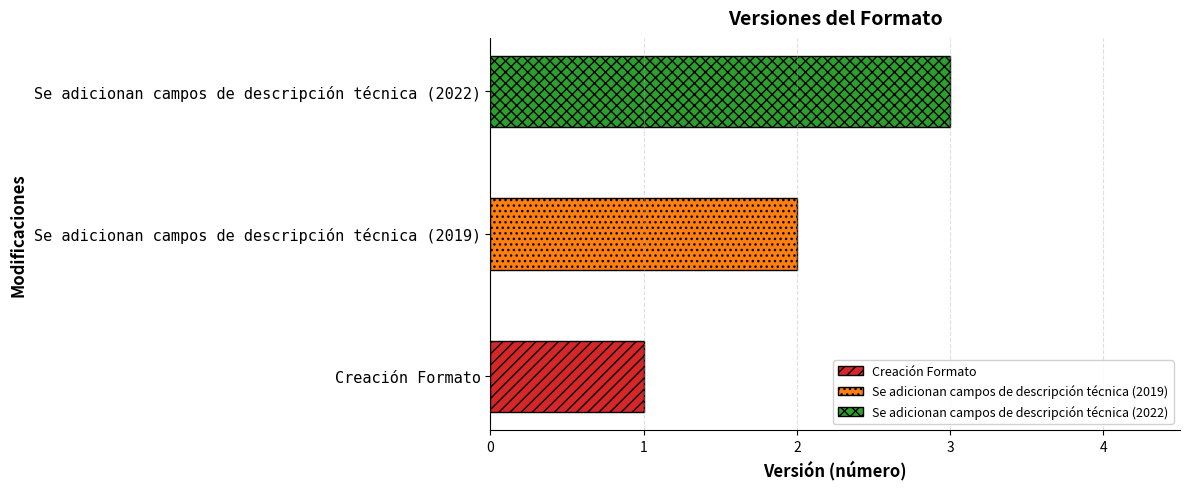

Reading left to right, list all the values displayed in this chart.

1	2	3